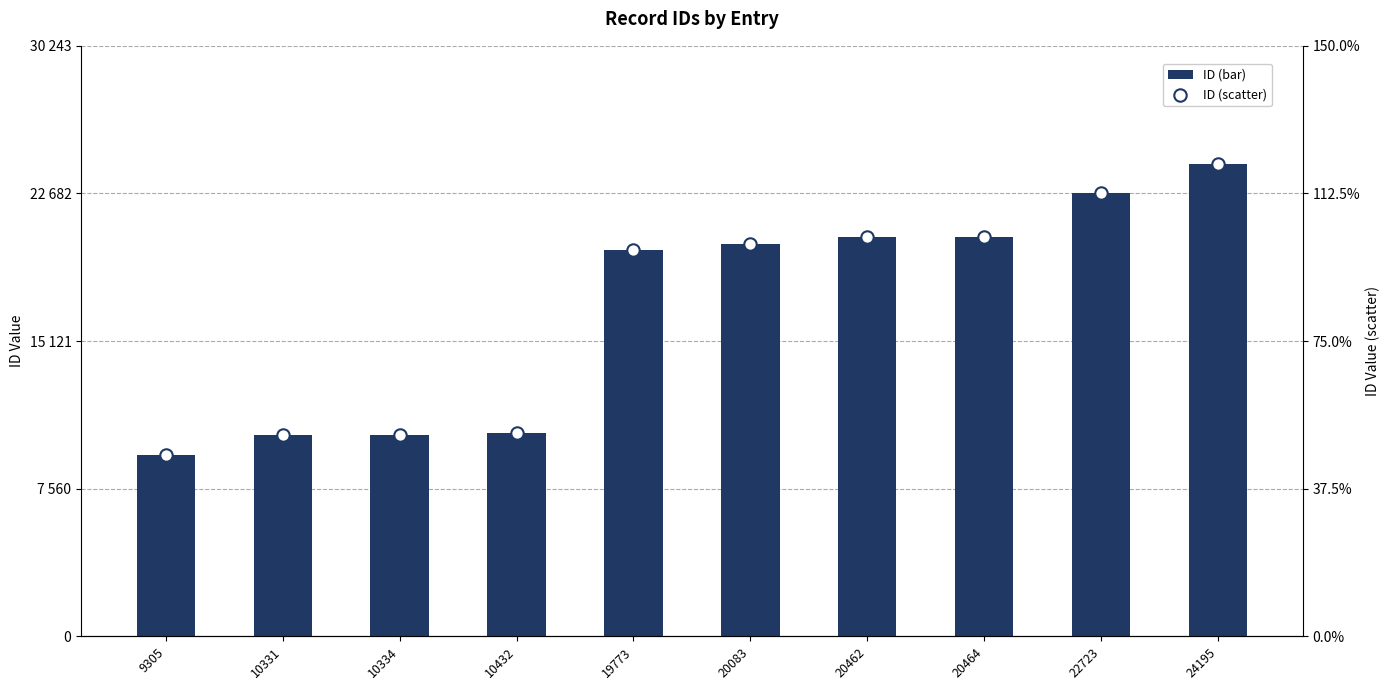

At which category is the sum across all series the highest?

24195